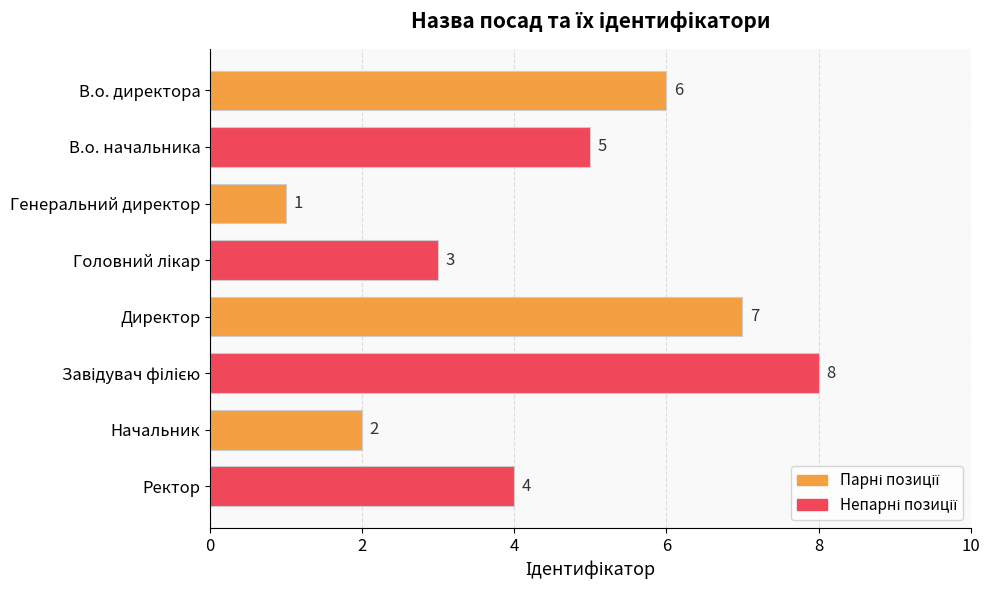

What is the change in value from В.о. директора to Директор?

+1